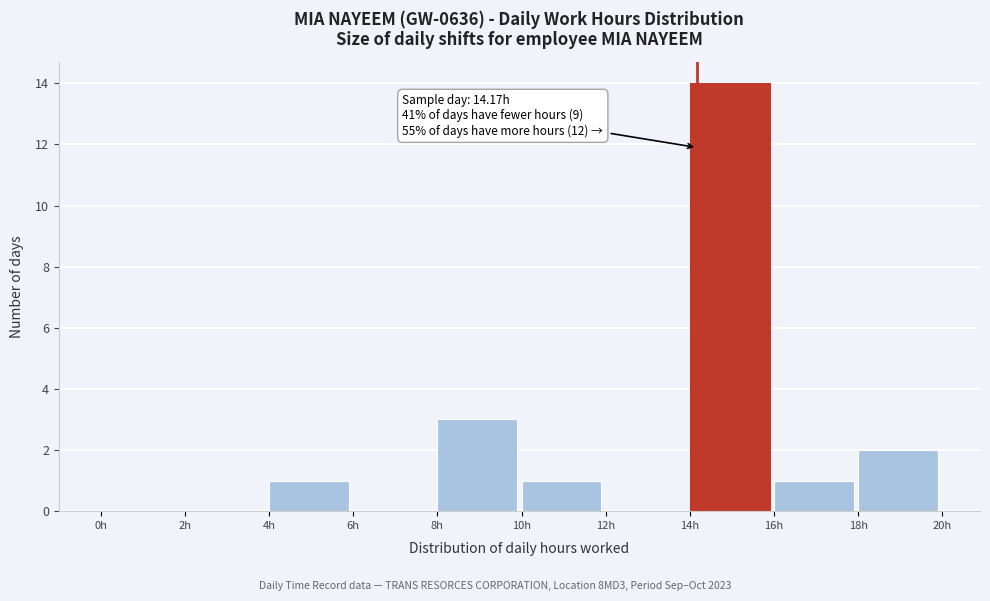

Which range on the x-axis has the tallest bar?

14 to 16